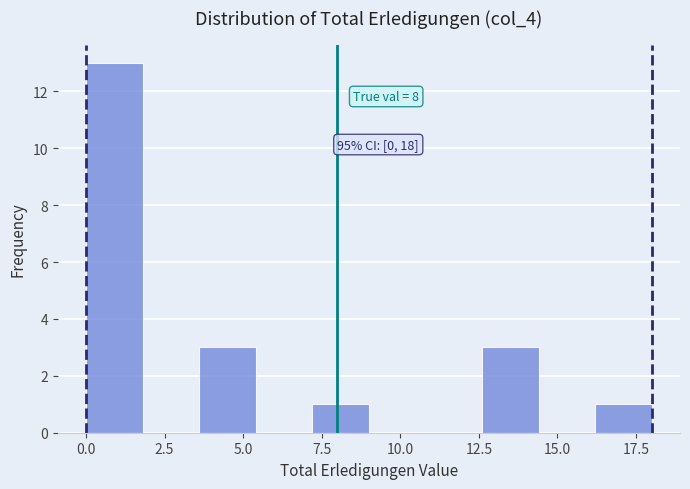

Around what value on the x-axis is the tallest bar? Give the approximate position of its centre, as read against the axis.

1.0